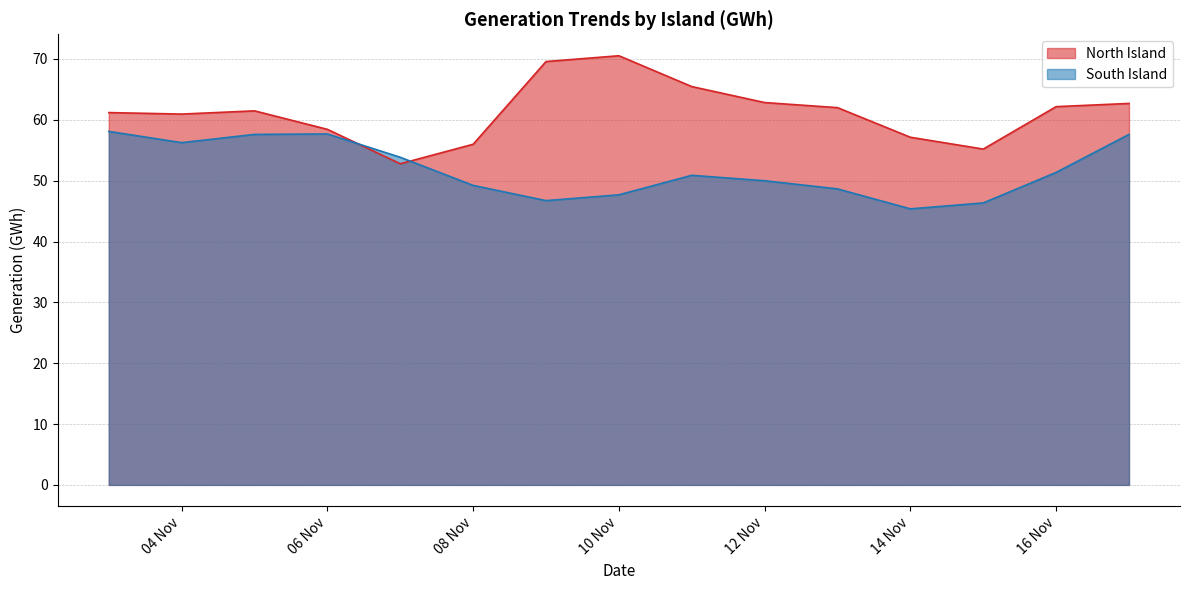

What is the total value across all series at 11/11/2020?

116.3